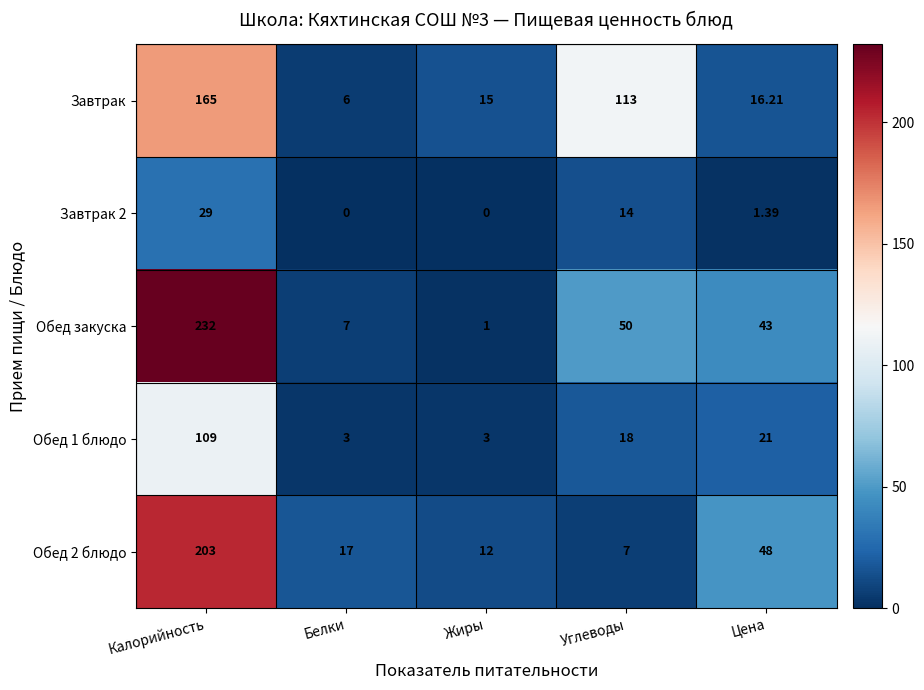

Which category has the highest value across all series?

Калорийность